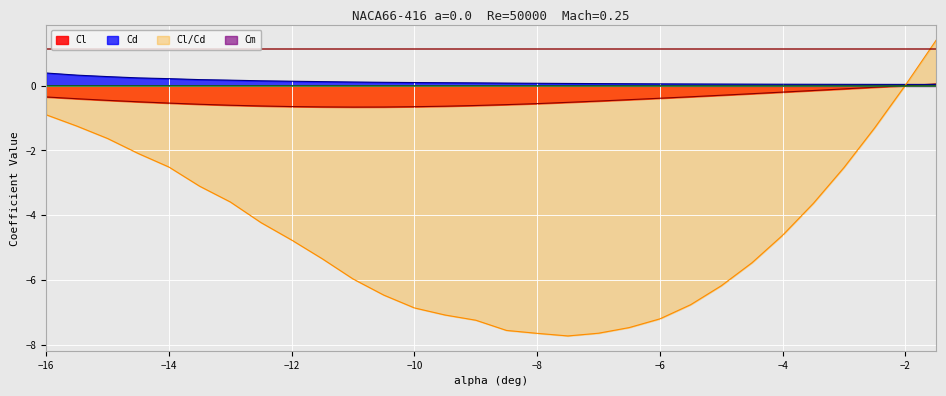

Is the value of Cd at -8 greater than the value of Cl/Cd at -15.5?

Yes